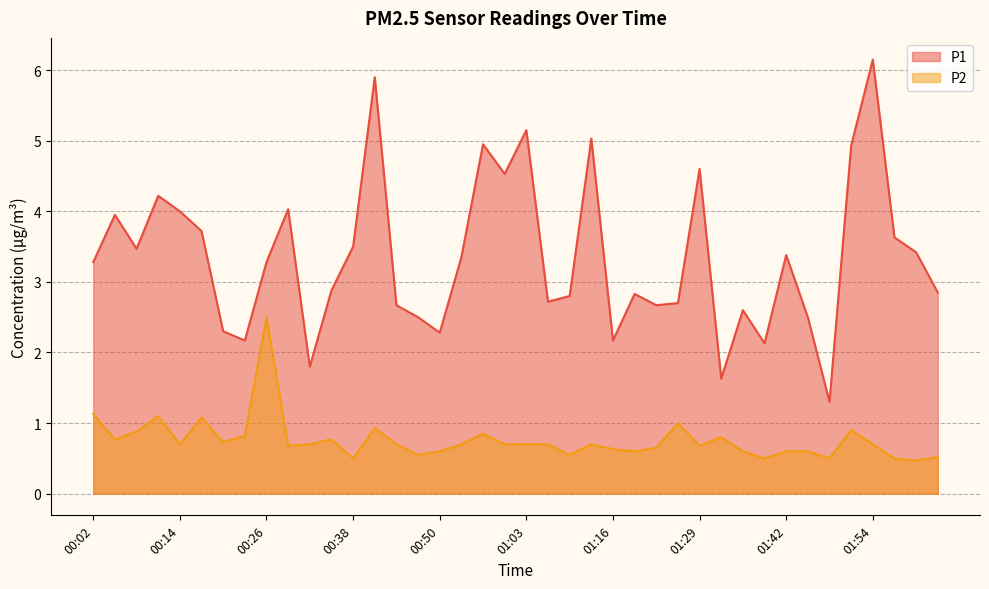

How many interior local valleys does the P2 series have?

12